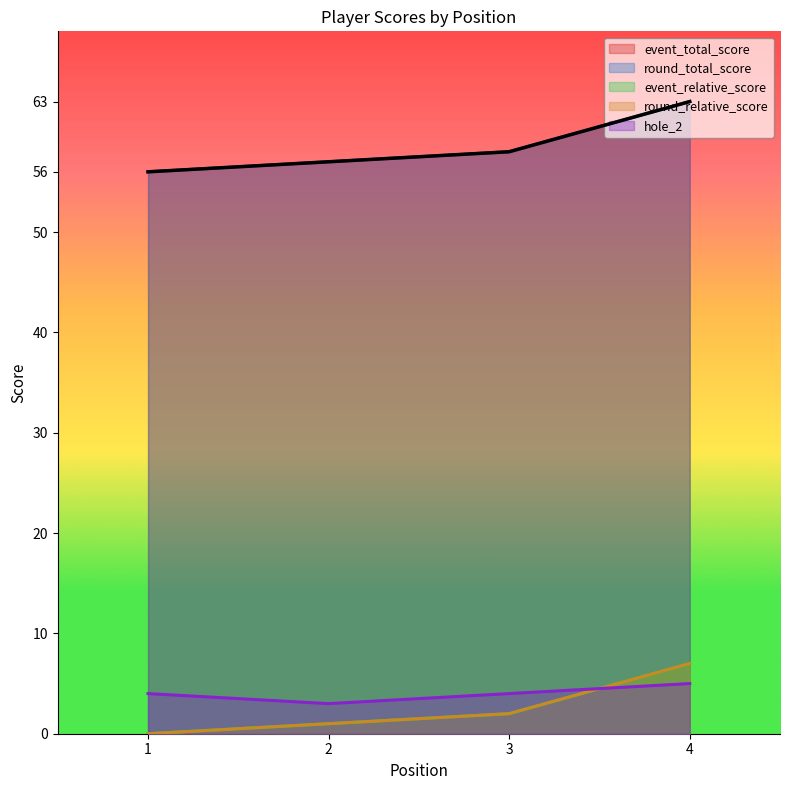

Between 2 and 3, which is larger?

3